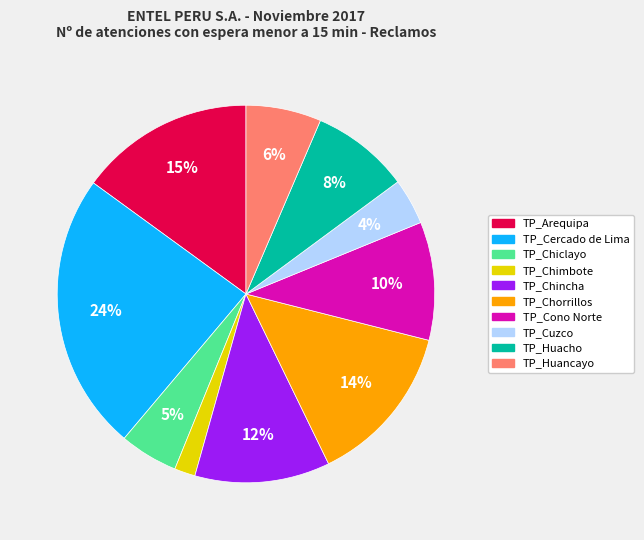

What is the ratio of the value at TP_Cuzco to the value at TP_Chiclayo?

0.8